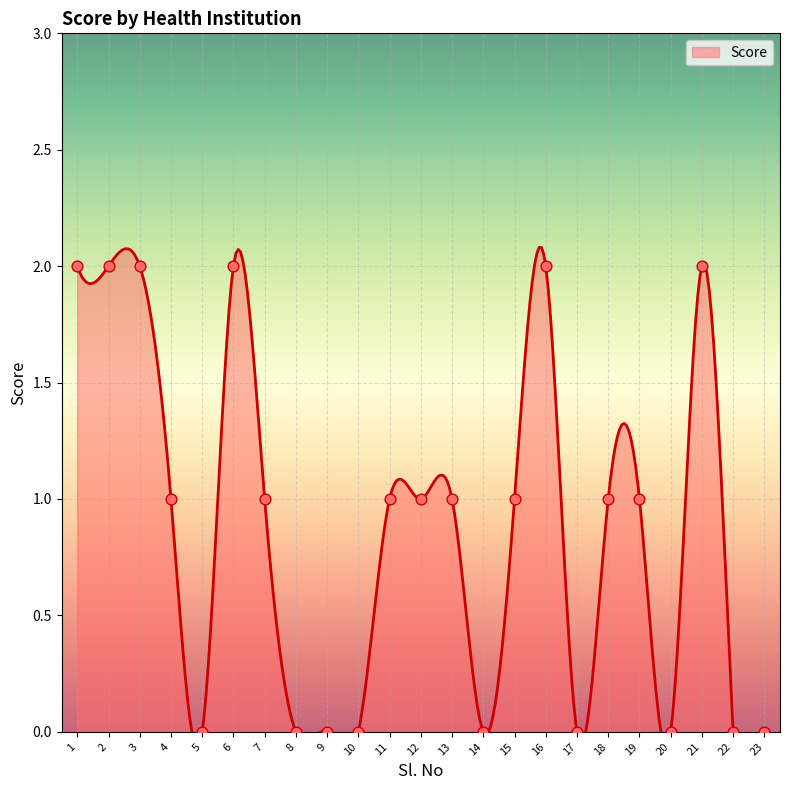

Approximately how many times larger is the value at 21 compared to 13?

2.0